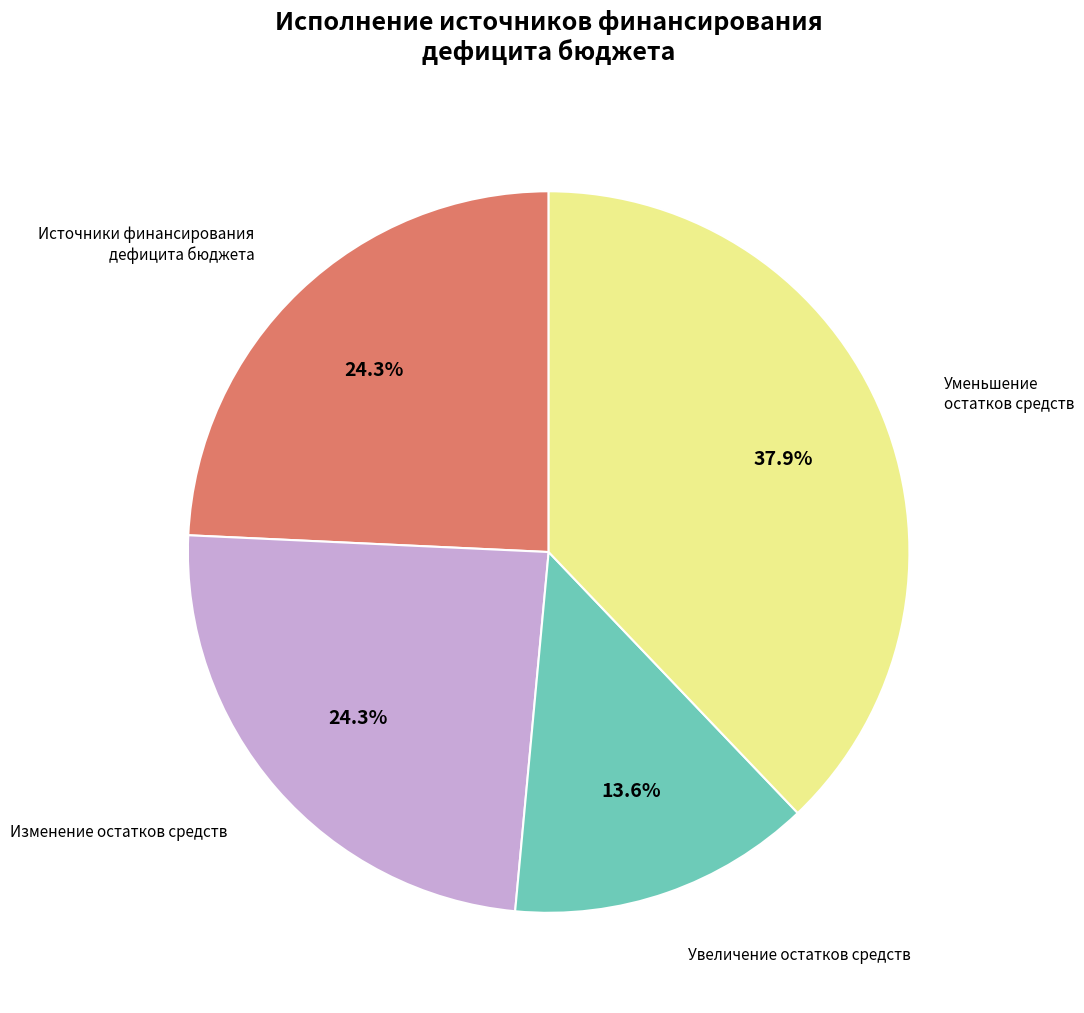

Is there any slice that represents more than half of the pie?

No